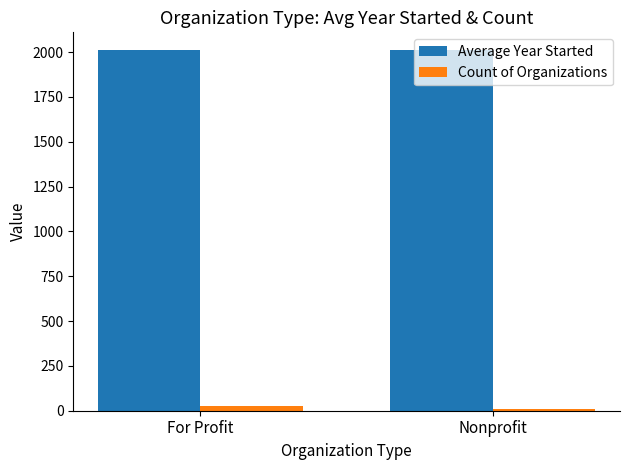

Rank the series by their maximum value, from highest to lowest.

Average Year Started, Count of Organizations